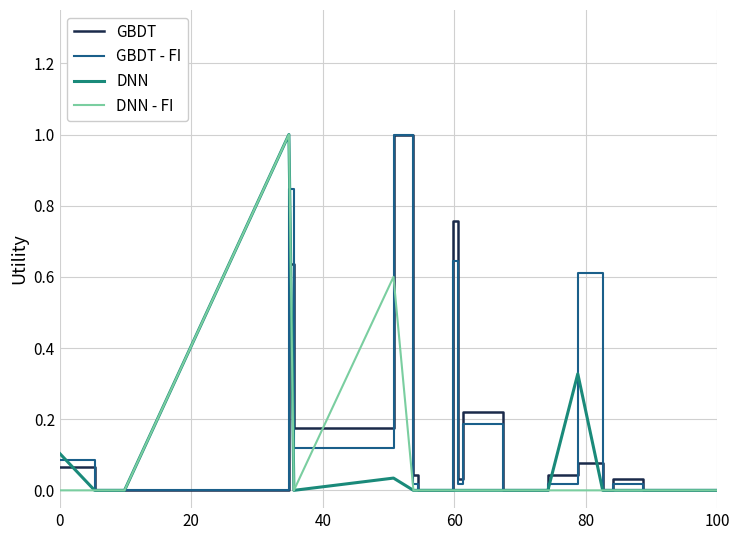

What is the average value of the DNN - FI series?

0.1